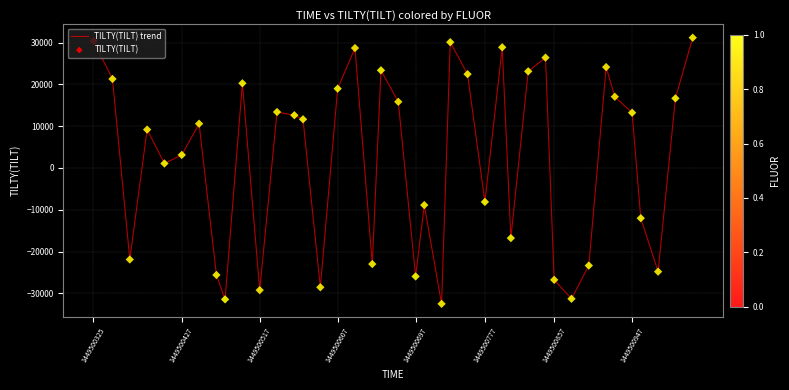

What is the minimum value shown in the chart?

-32524